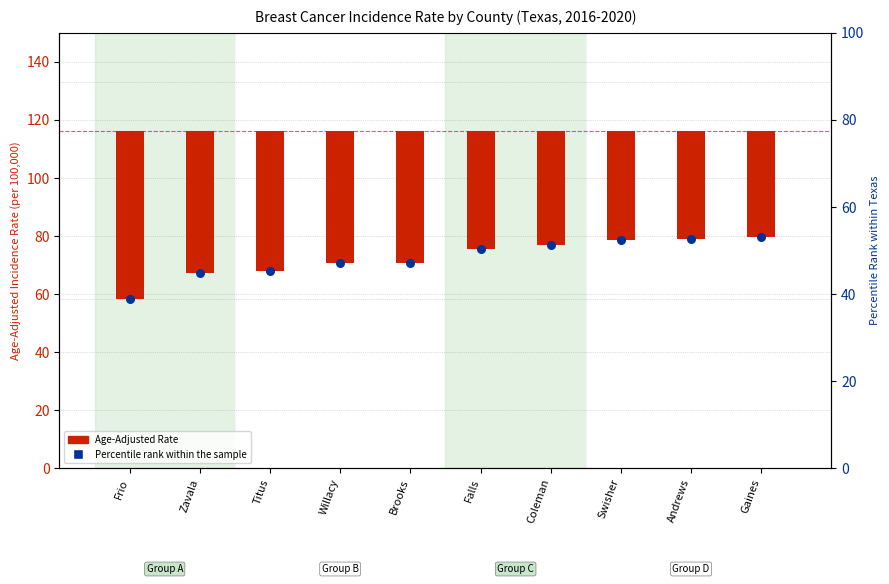

Which series has the largest total across all categories?

Percentile rank within the sample